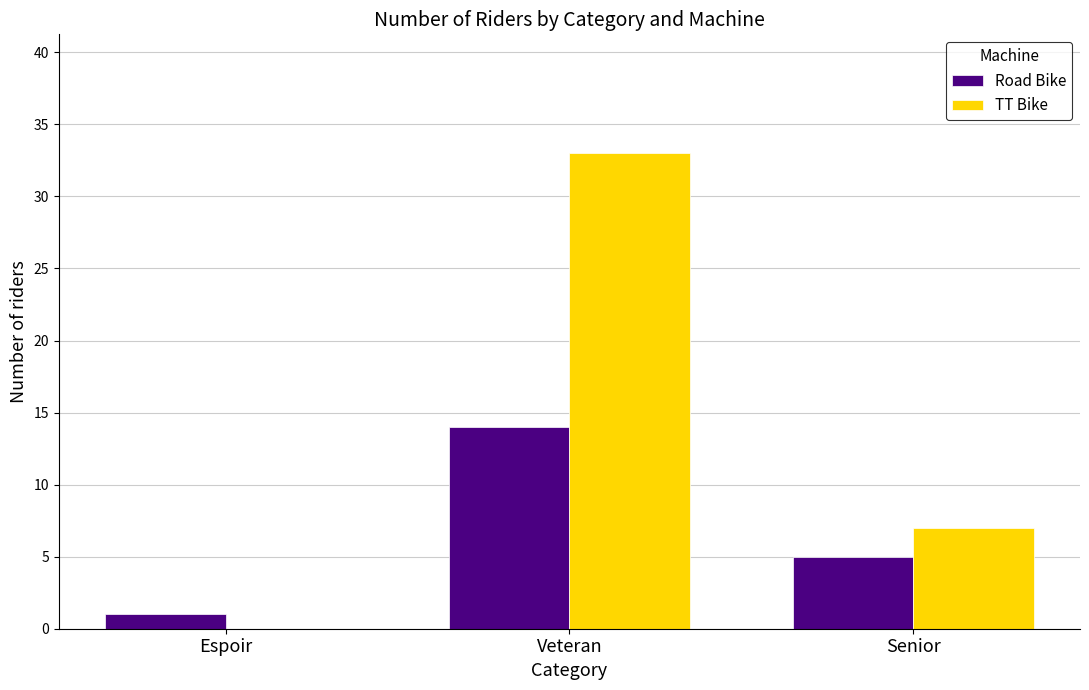

What is the maximum value shown in the chart?

33